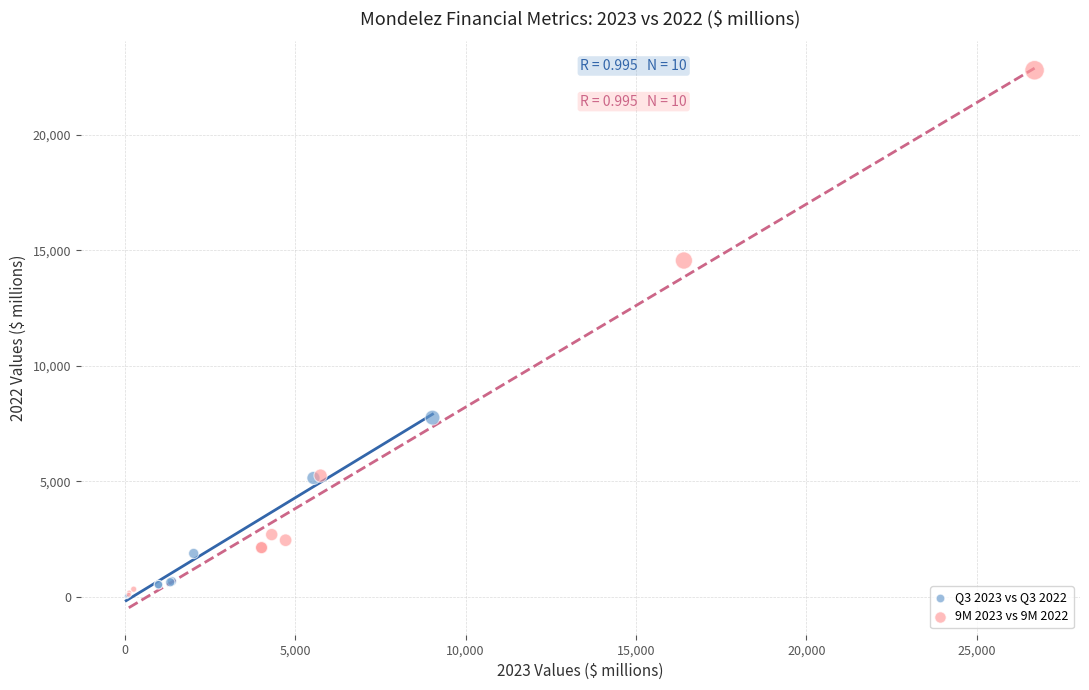

Which series contains the highest Y value?

9M 2023 vs 9M 2022